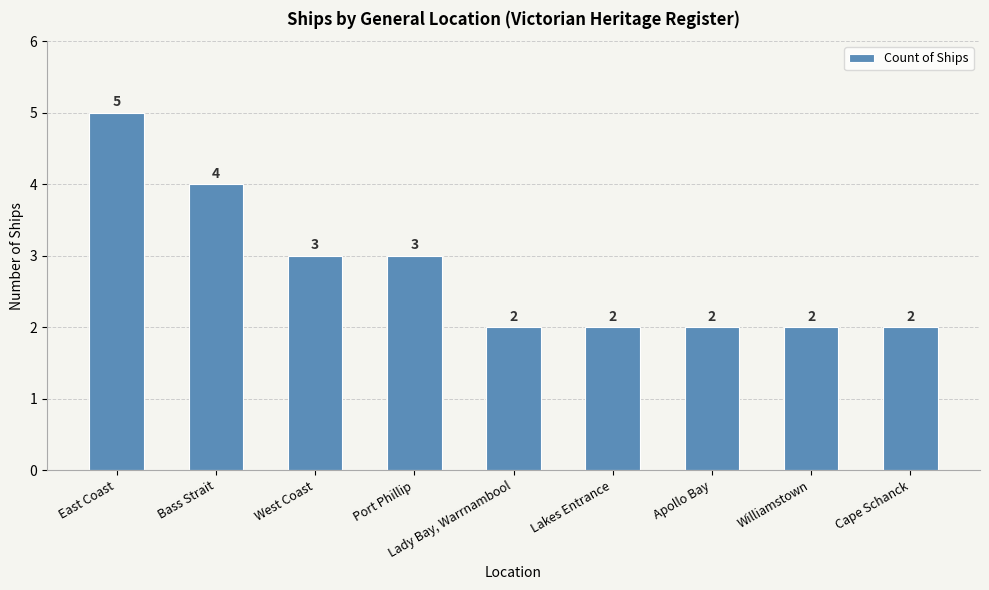

The value at Lakes Entrance is 1. True or false?

False